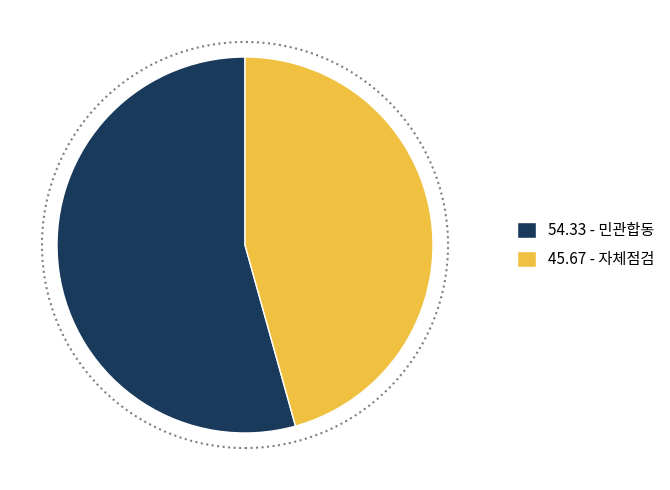

Does any single category account for the majority?

Yes